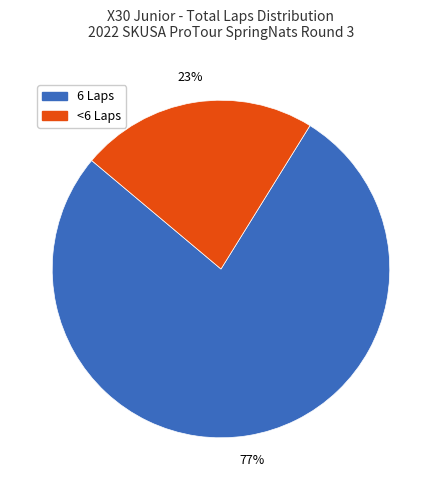

Is it true that <6 Laps is 29% of the pie?

False